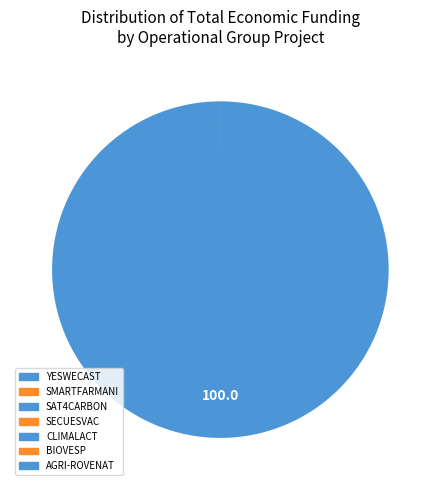

Is it true that AGRI-ROVENAT is 0% of the pie?

True